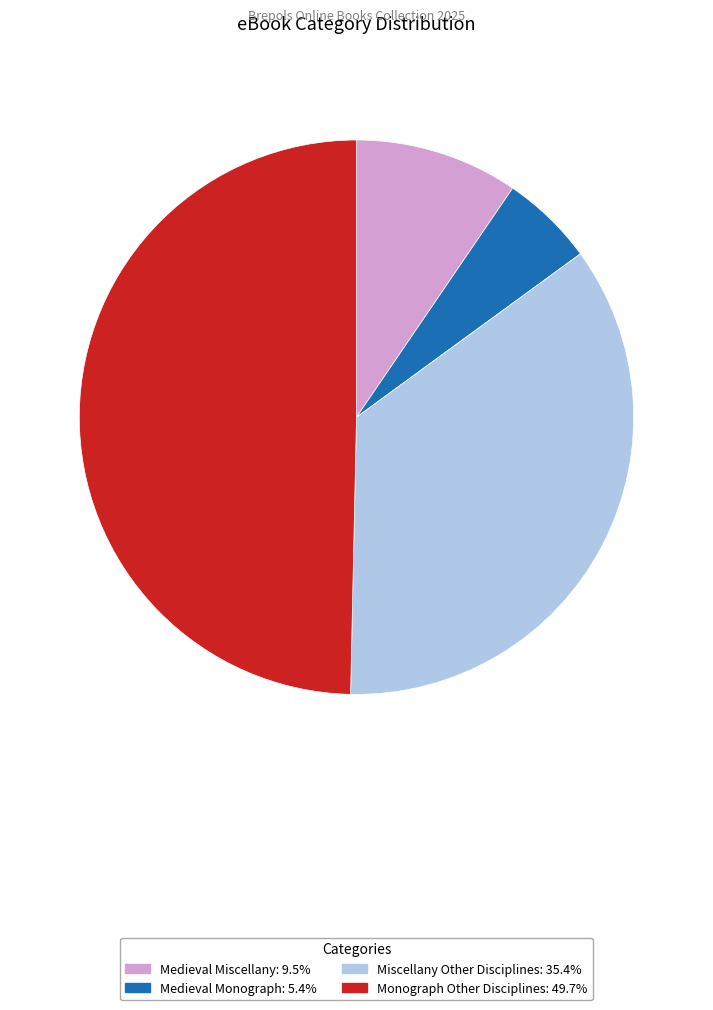

Does any single category account for the majority?

No